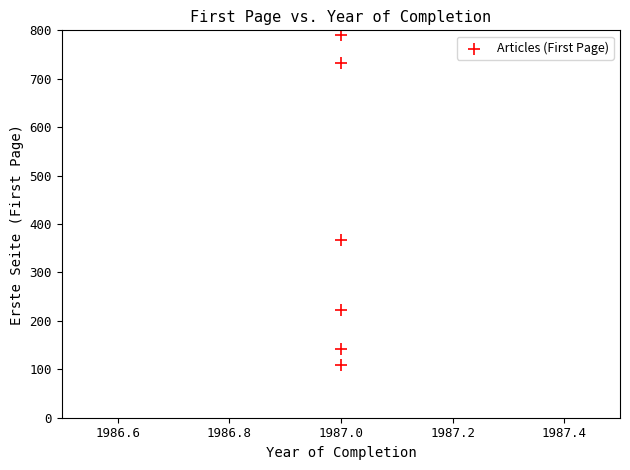

What Y value in the scatter plot is closest to 450?

367